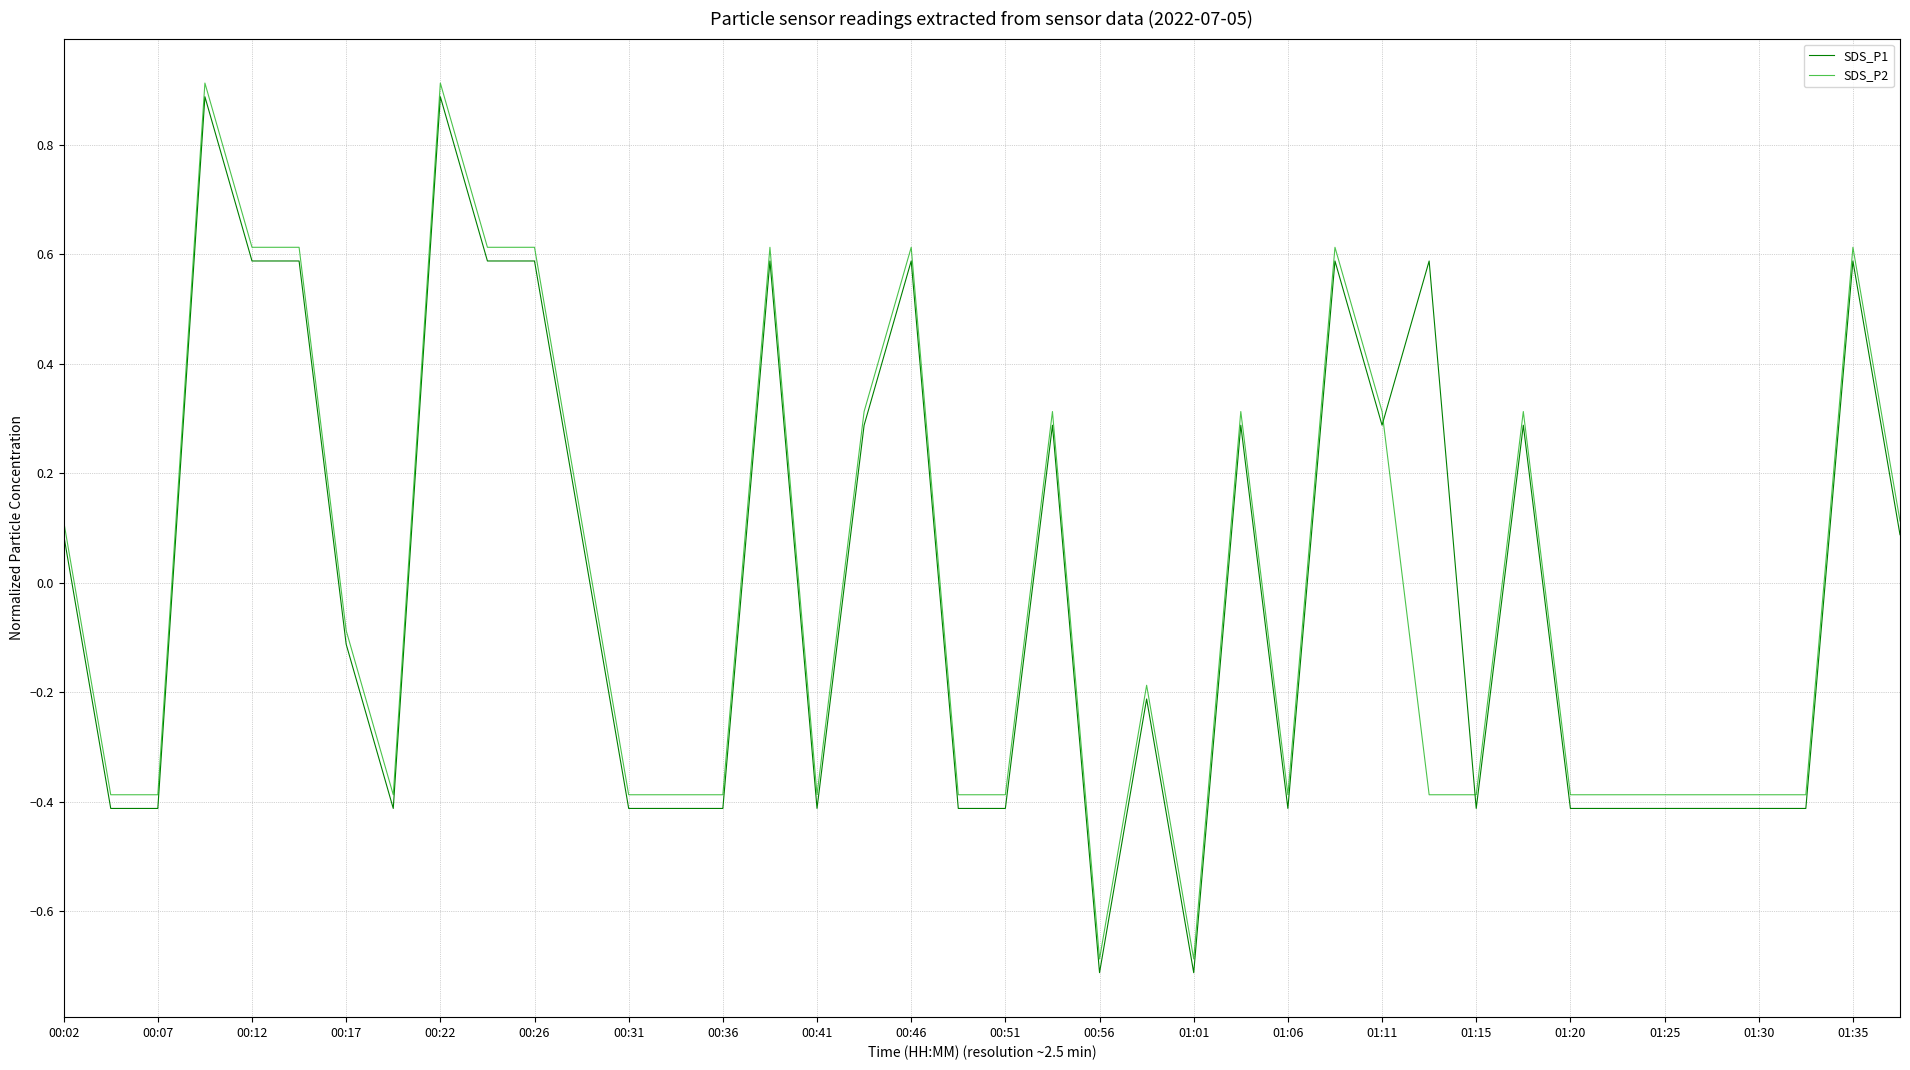

What is the difference between the maximum and minimum values in the SDS_P1 series?

1.6